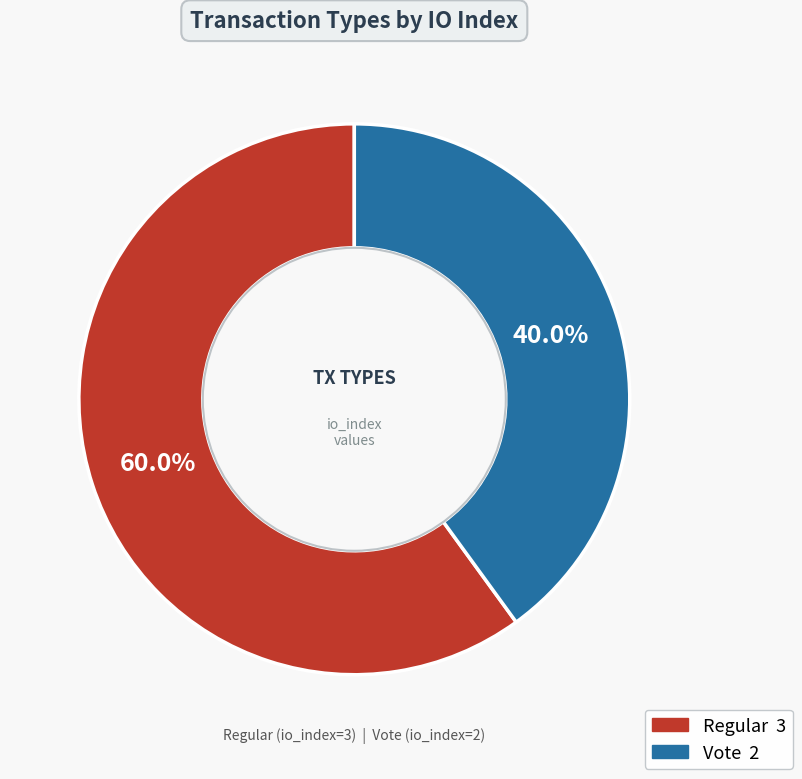

Rank the categories by value from highest to lowest.

Regular, Vote